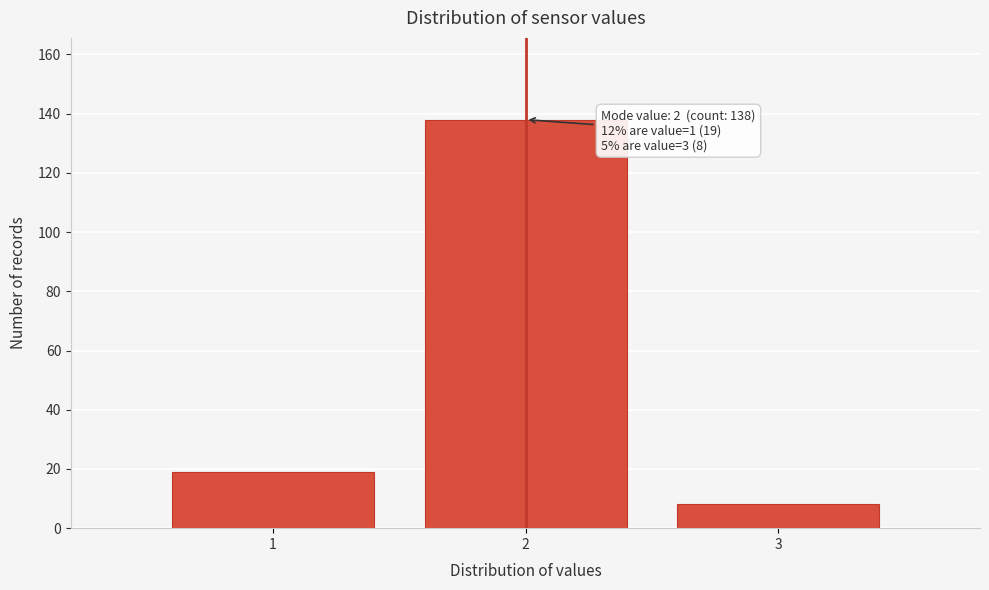

Reading right to left, transcribe all the data shown in this chart.

8	138	19